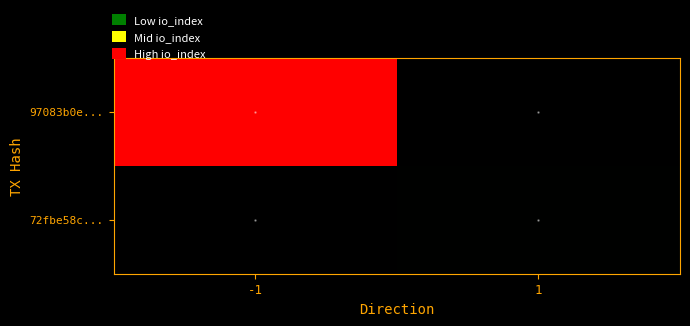

Which category has the lowest value across all series?

1